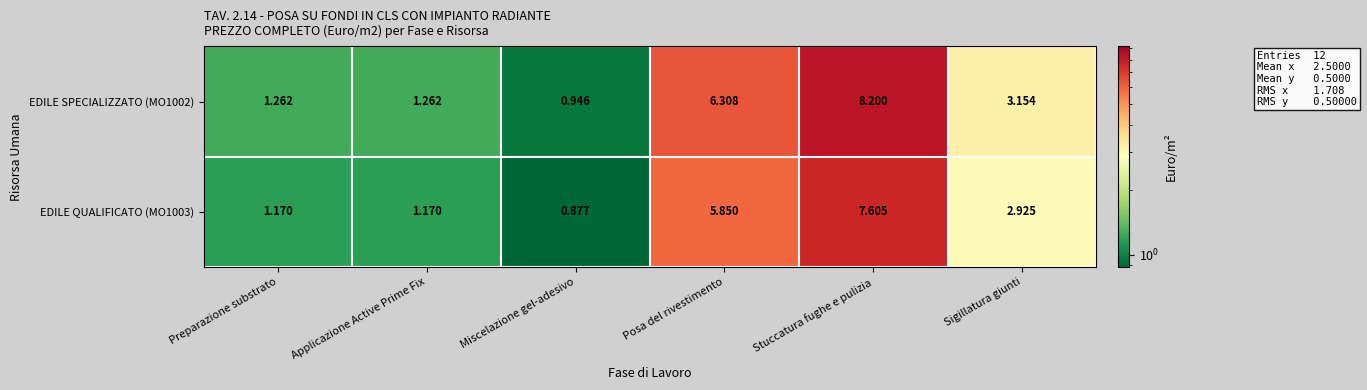

At which label is EDILE SPECIALIZZATO (MO1002) closest to 4?

Sigillatura giunti